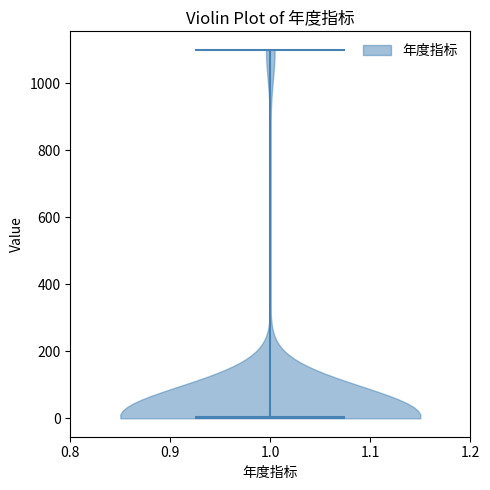

Read this violin plot against the y-axis: where its median line is, and the lowest and highest points the violin reaches. The values are not printed on the chart, so give them approximately, as read against the axis.

median line 0, lowest point 0, highest point 1100